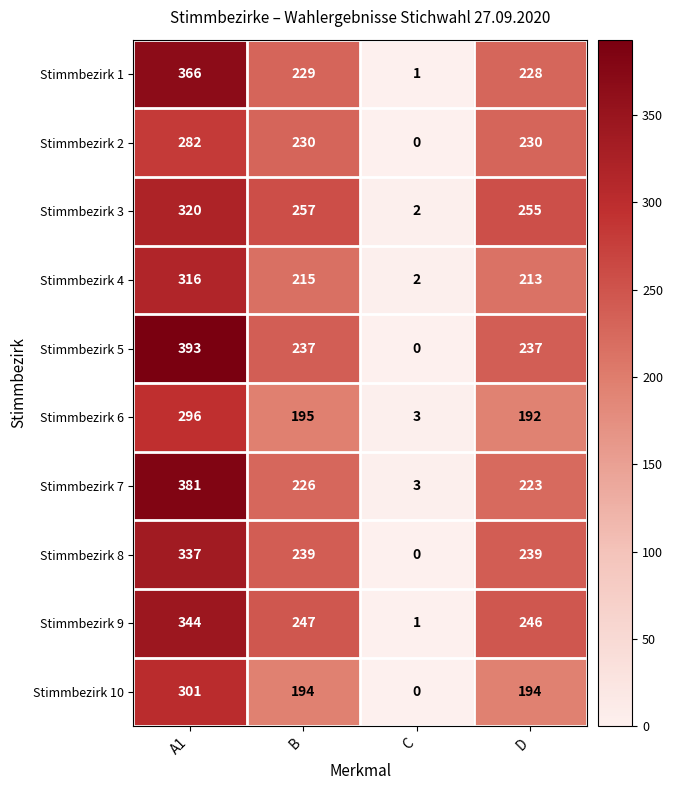

The Stimmbezirk 7 series shows 120 at B. True or false?

False